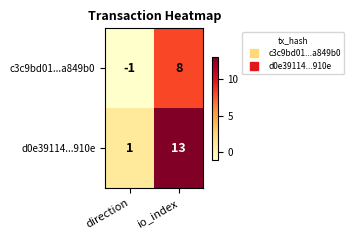

At which label is c3c9bd01...a849b0 closest to 3?

direction